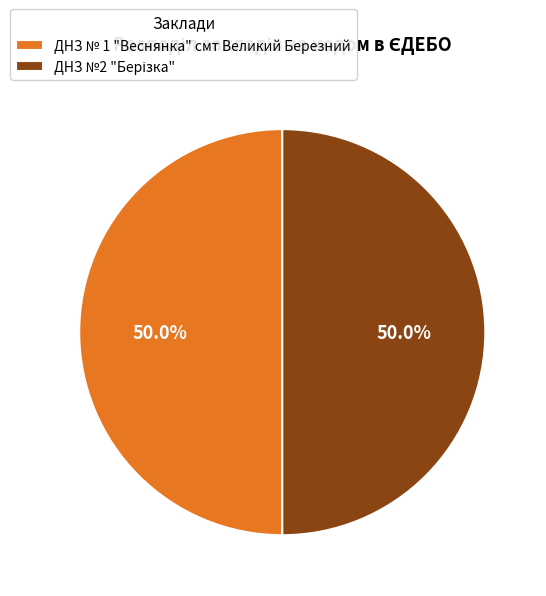

What percentage is NOT represented by ДНЗ № 1 "Веснянка" смт Великий Березний?

50.0%